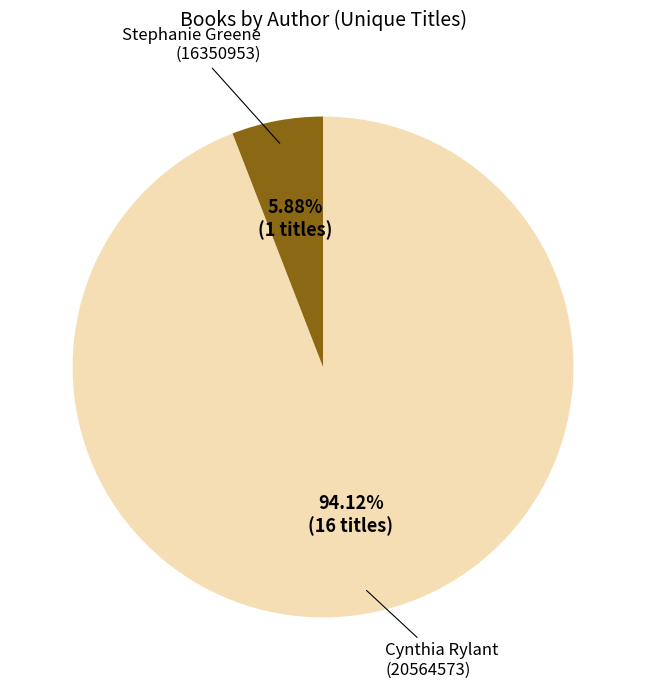

Which category accounts for the majority?

Cynthia Rylant (20564573)